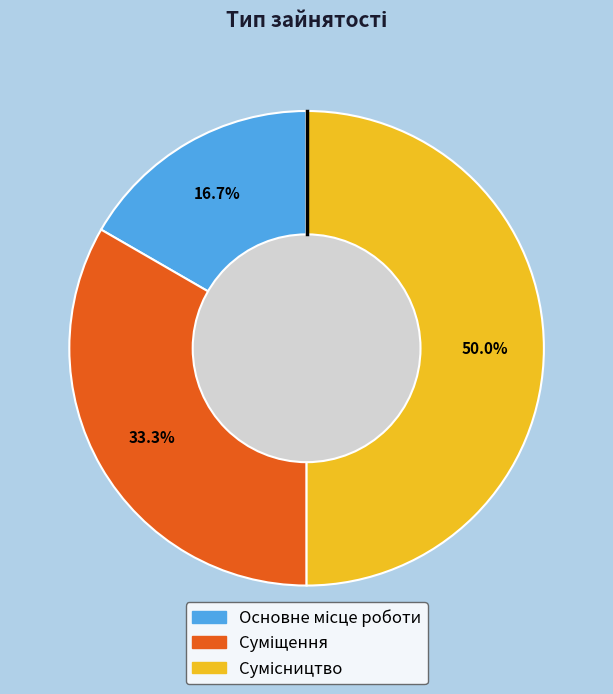

Is there any slice that represents more than half of the pie?

No